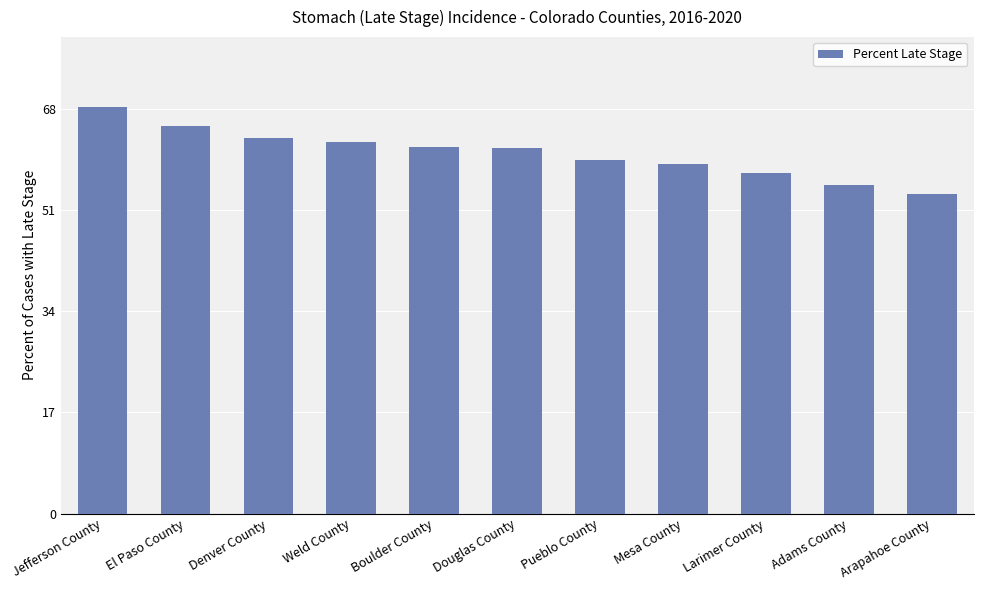

Is it true that the value at Mesa County is 58.7?

True